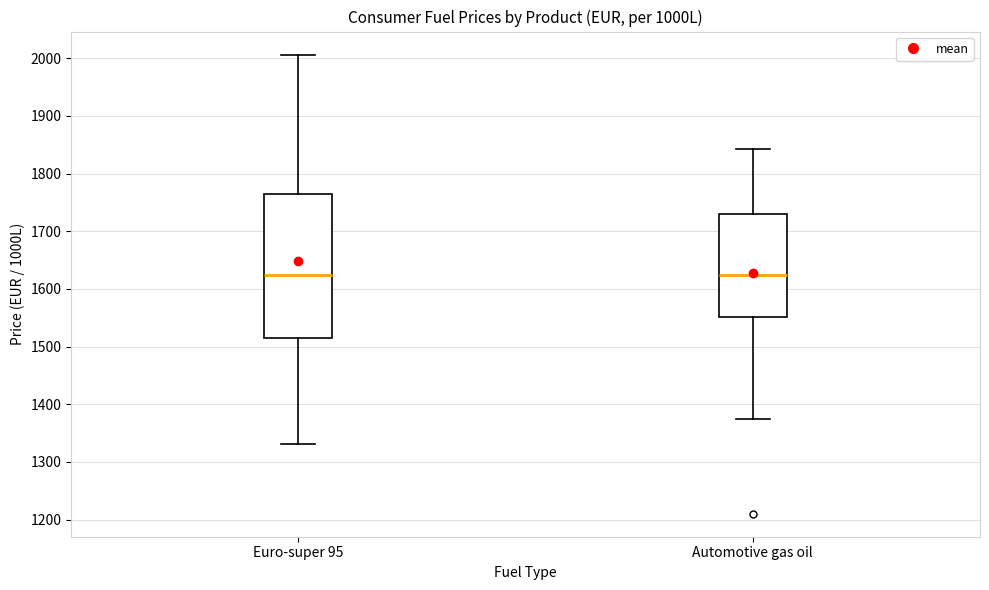

Comparing the boxes themselves (not the whiskers), which one is the tallest?

Euro-super 95